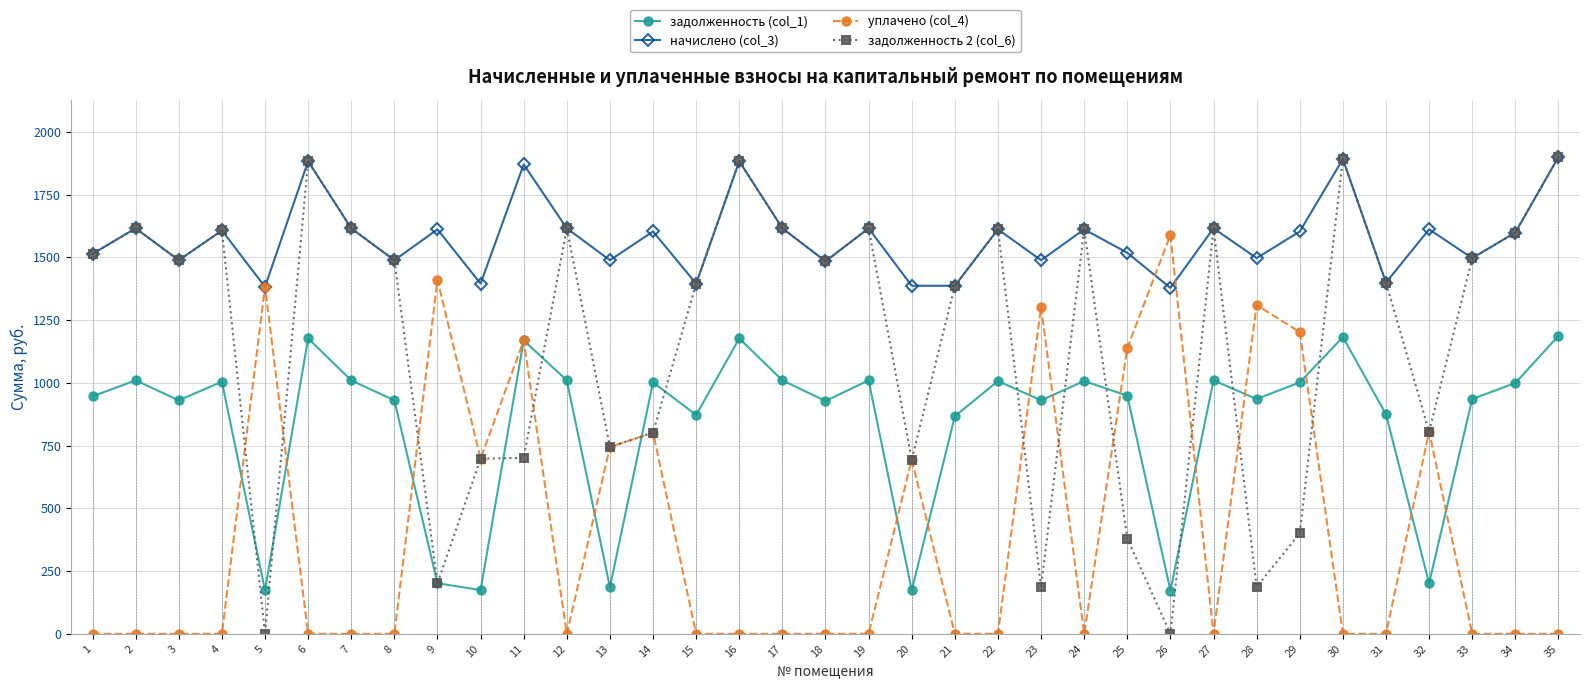

Which series changed the most between 9 and 16?

задолженность 2 (col_6)